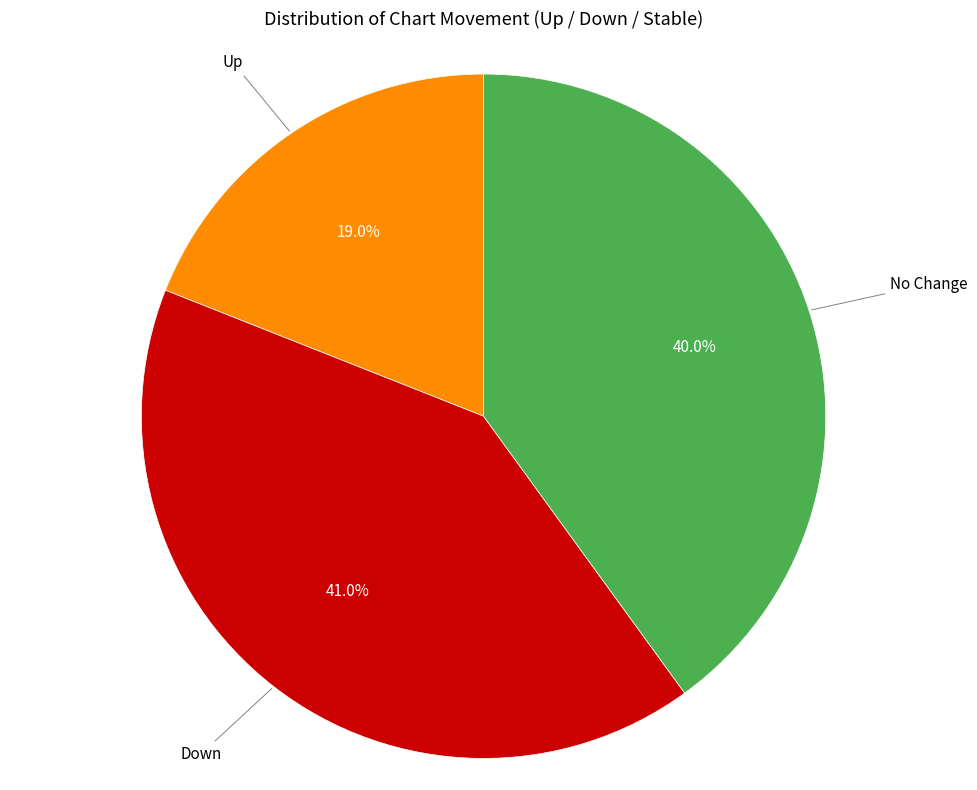

Is there any slice that represents more than half of the pie?

No